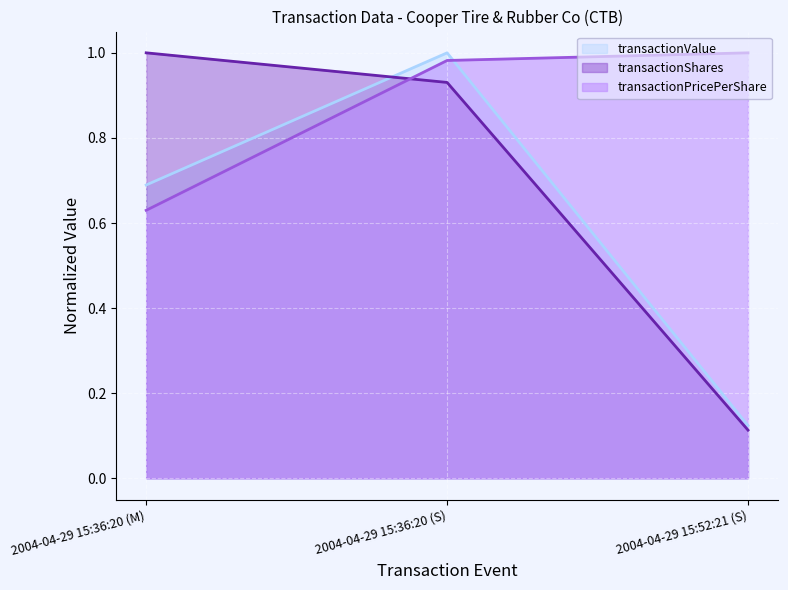

Rank the categories by transactionPricePerShare value from highest to lowest.

2004-04-29 15:52:21 (S), 2004-04-29 15:36:20 (S), 2004-04-29 15:36:20 (M)